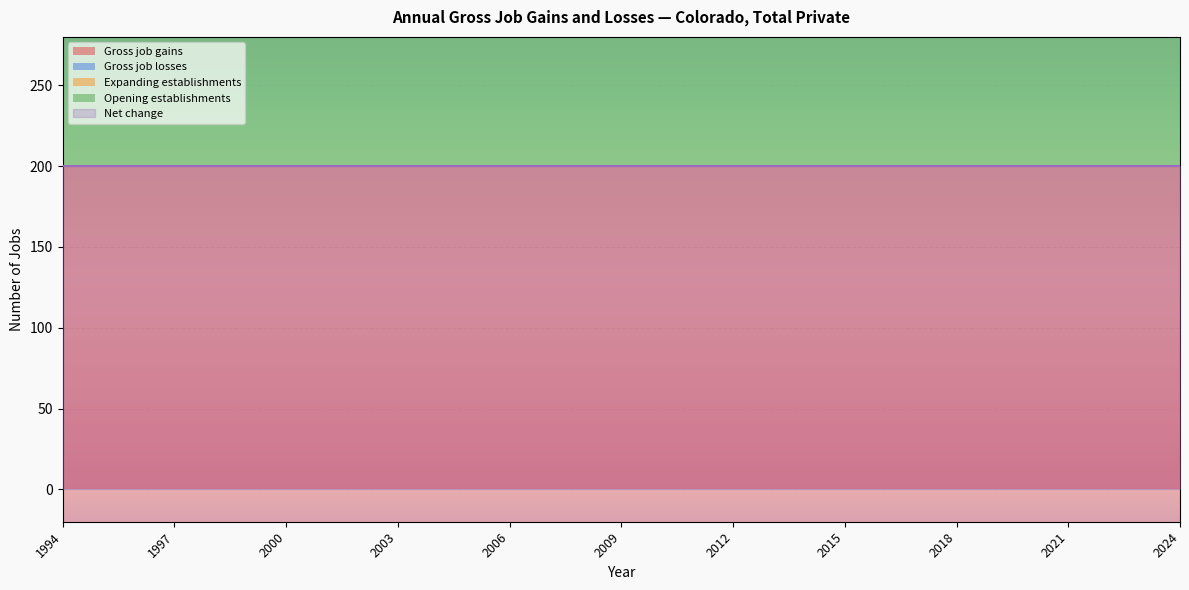

Reading right to left, list all the values displayed in this chart.

Gross job gains: 2024=200	2023=200	2022=200	2021=200	2020=200	2019=200	2018=200	2017=200	2016=200	2015=200	2014=200	2013=200	2012=200	2011=200	2010=200	2009=200	2008=200	2007=200	2006=200	2005=200	2004=200	2003=200	2002=200	2001=200	2000=200	1999=200	1998=200	1997=200	1996=200	1995=200	1994=200
Gross job losses: 2024=0	2023=0	2022=0	2021=0	2020=0	2019=0	2018=0	2017=0	2016=0	2015=0	2014=0	2013=0	2012=0	2011=0	2010=0	2009=0	2008=0	2007=0	2006=0	2005=0	2004=0	2003=0	2002=0	2001=0	2000=0	1999=0	1998=0	1997=0	1996=0	1995=0	1994=0
Expanding establishments: 2024=0	2023=0	2022=0	2021=0	2020=0	2019=0	2018=0	2017=0	2016=0	2015=0	2014=0	2013=0	2012=0	2011=0	2010=0	2009=0	2008=0	2007=0	2006=0	2005=0	2004=0	2003=0	2002=0	2001=0	2000=0	1999=0	1998=0	1997=0	1996=0	1995=0	1994=0
Opening establishments: 2024=200	2023=200	2022=200	2021=200	2020=200	2019=200	2018=200	2017=200	2016=200	2015=200	2014=200	2013=200	2012=200	2011=200	2010=200	2009=200	2008=200	2007=200	2006=200	2005=200	2004=200	2003=200	2002=200	2001=200	2000=200	1999=200	1998=200	1997=200	1996=200	1995=200	1994=200
Net change: 2024=200	2023=200	2022=200	2021=200	2020=200	2019=200	2018=200	2017=200	2016=200	2015=200	2014=200	2013=200	2012=200	2011=200	2010=200	2009=200	2008=200	2007=200	2006=200	2005=200	2004=200	2003=200	2002=200	2001=200	2000=200	1999=200	1998=200	1997=200	1996=200	1995=200	1994=200